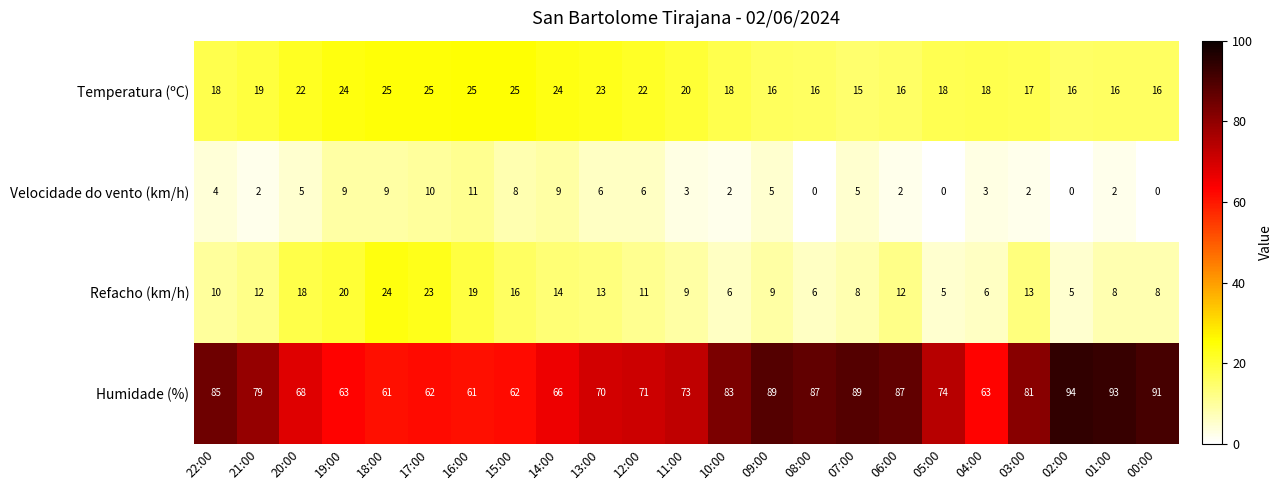

At which category is the sum across all series the highest?

17:00